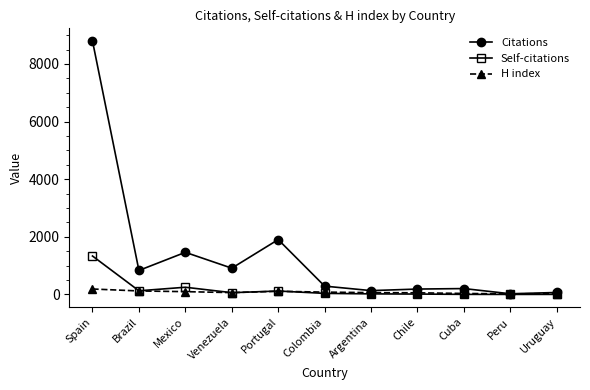

How many lines are shown in the chart?

3